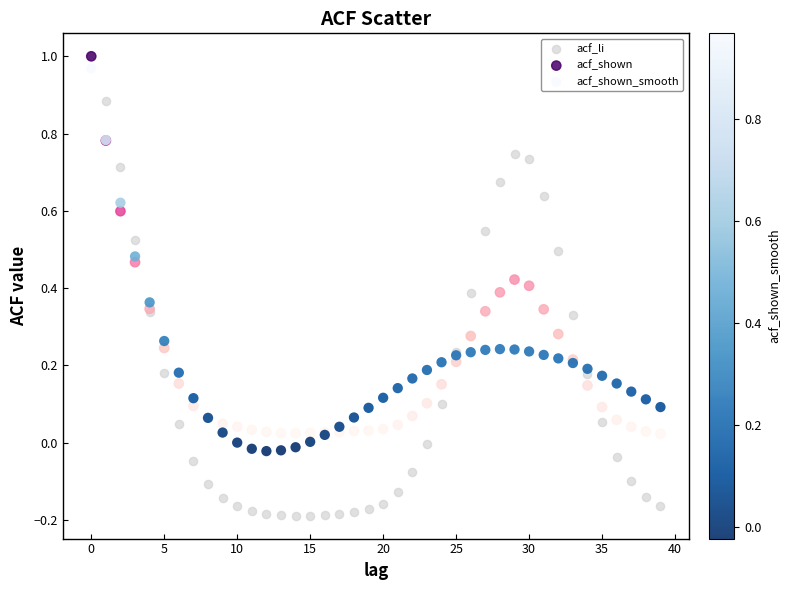

What are all the series names shown in the legend?

acf_li, acf_shown, acf_shown_smooth